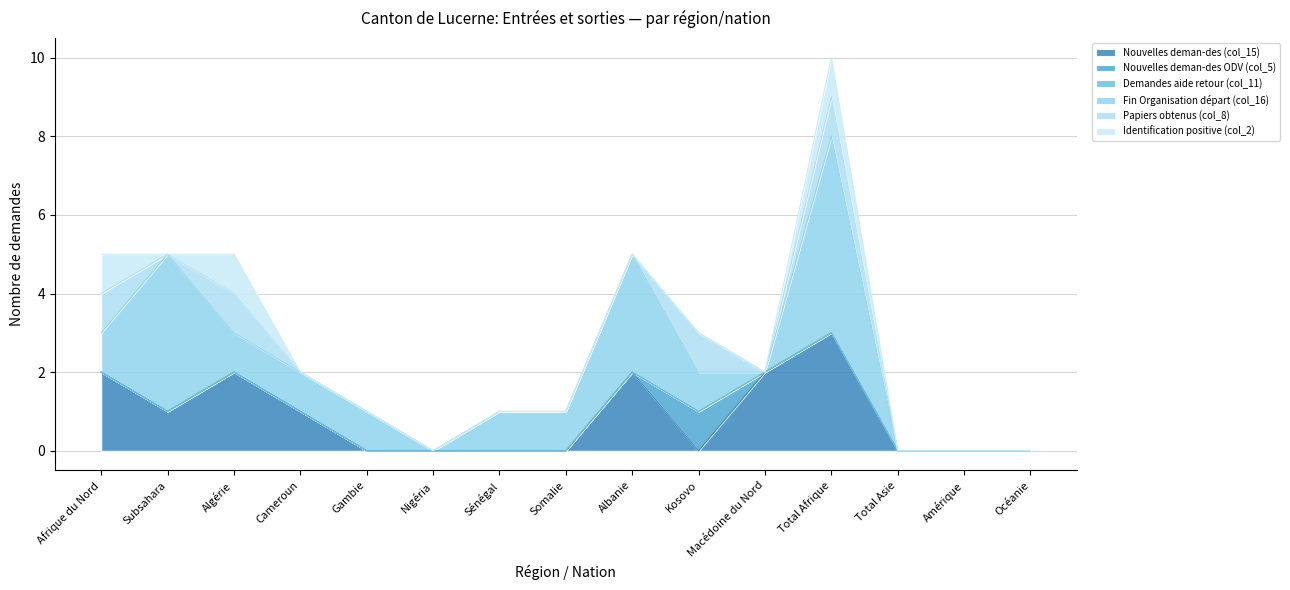

What are all the series names shown in the legend?

Nouvelles deman-des (col_15), Nouvelles deman-des ODV (col_5), Demandes aide retour (col_11), Fin Organisation départ (col_16), Papiers obtenus (col_8), Identification positive (col_2)